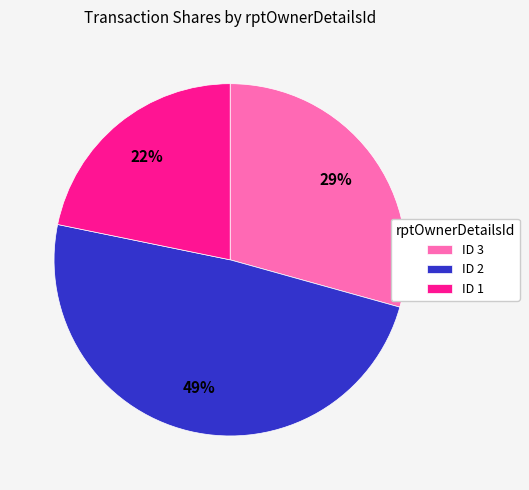

True or false: ID 2 accounts for 49% of the total.

True